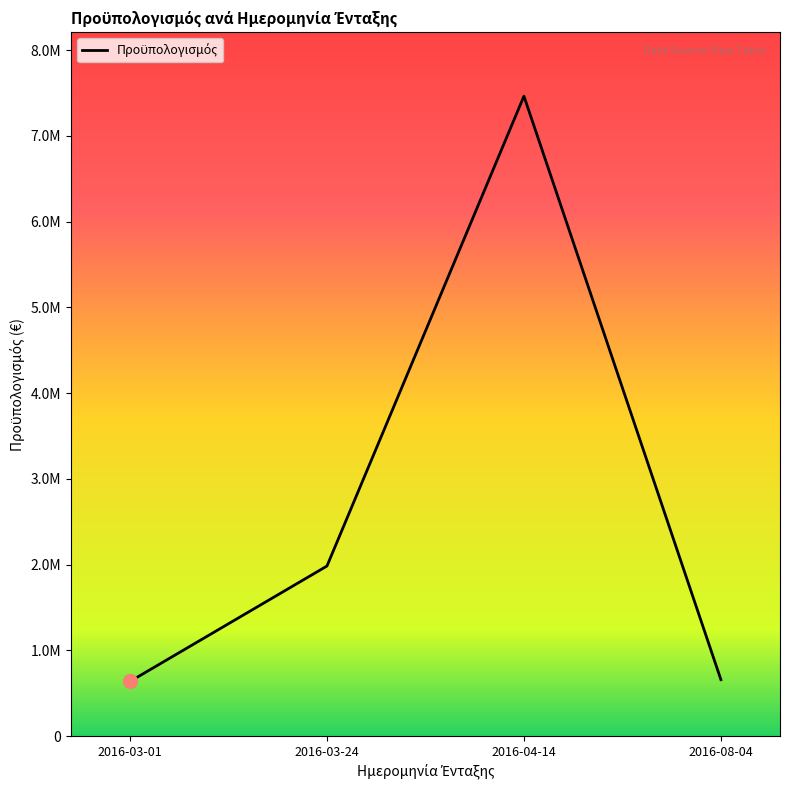

What is the change in value from 2016-03-01 to 2016-03-24?

+1346458.0